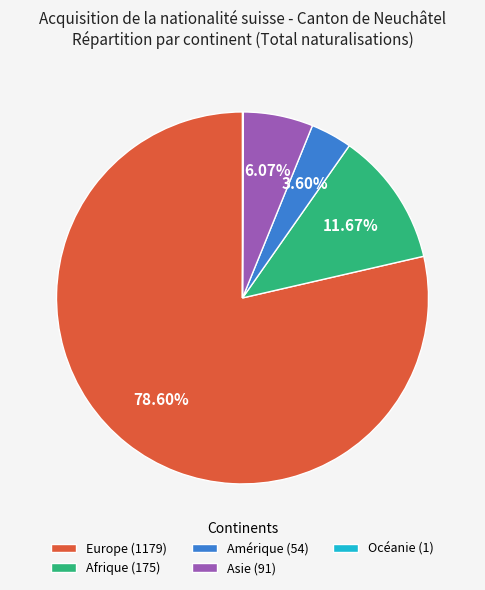

Which slice is the largest?

Europe